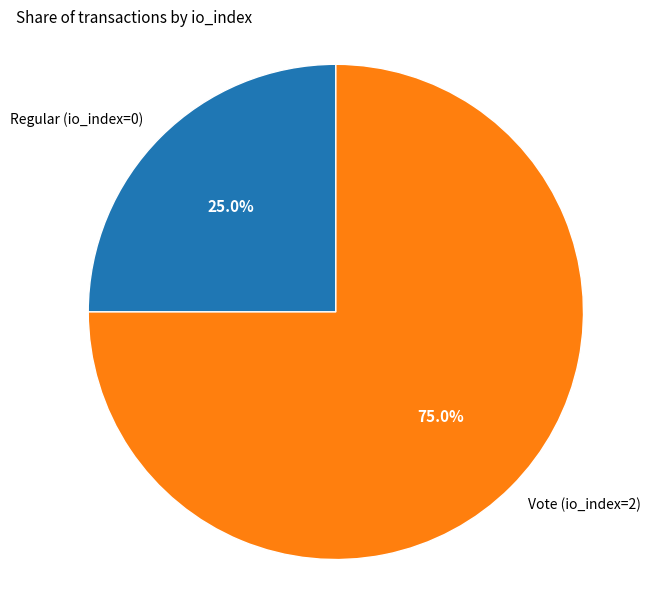

Is Regular (io_index=0) the majority of the pie?

No